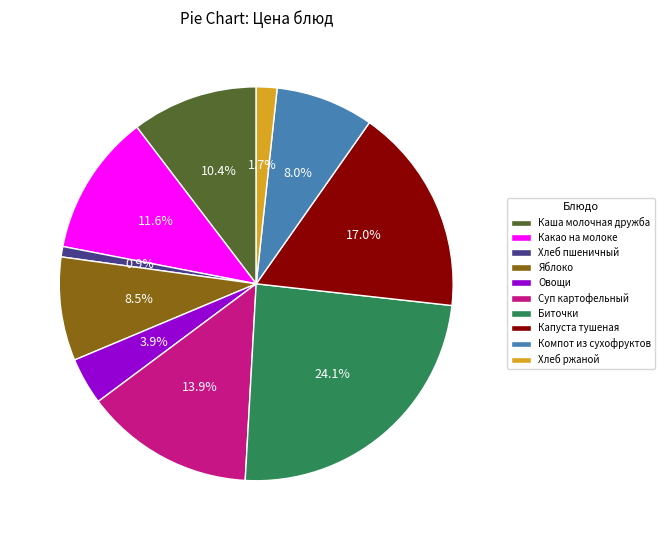

How much of the chart is everything except Биточки?

75.9%